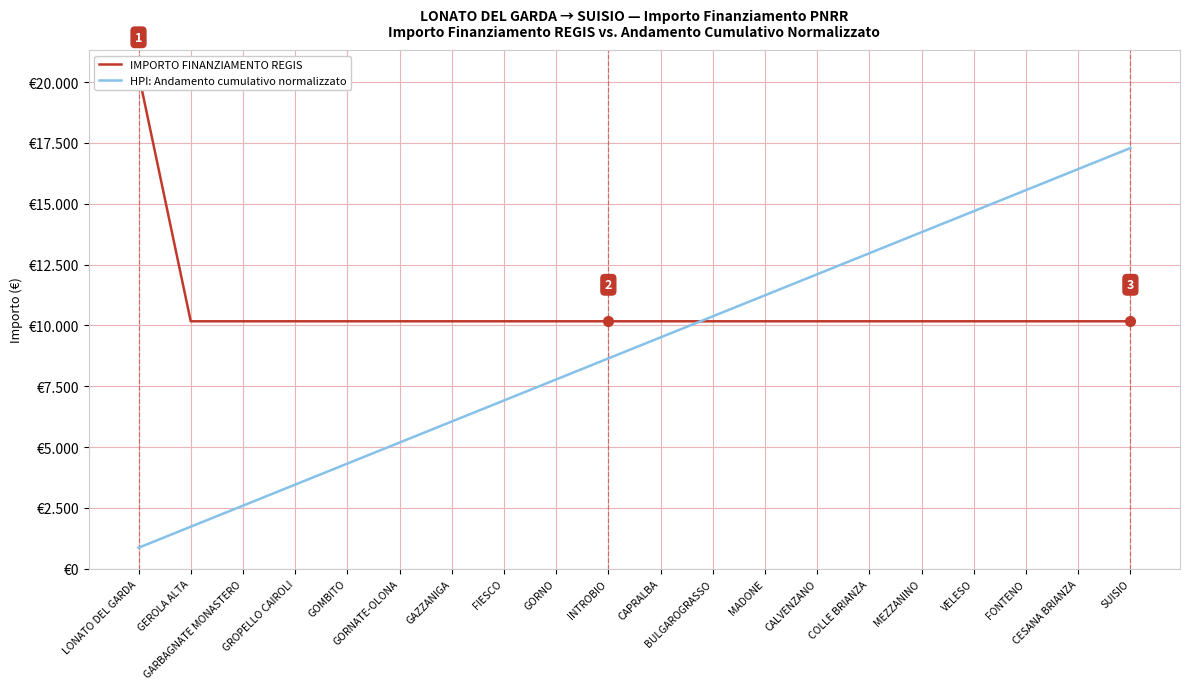

What is the difference between the maximum and second lowest values in the HPI: Andamento cumulativo normalizzato series?

15563.2